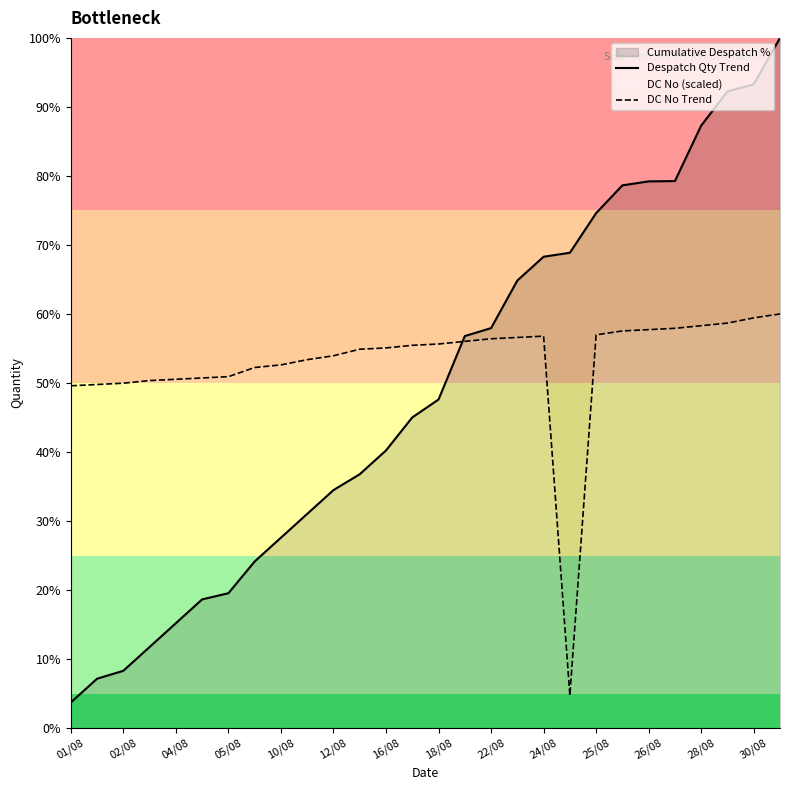

At which category does the chart reach its minimum across all series?

01/08